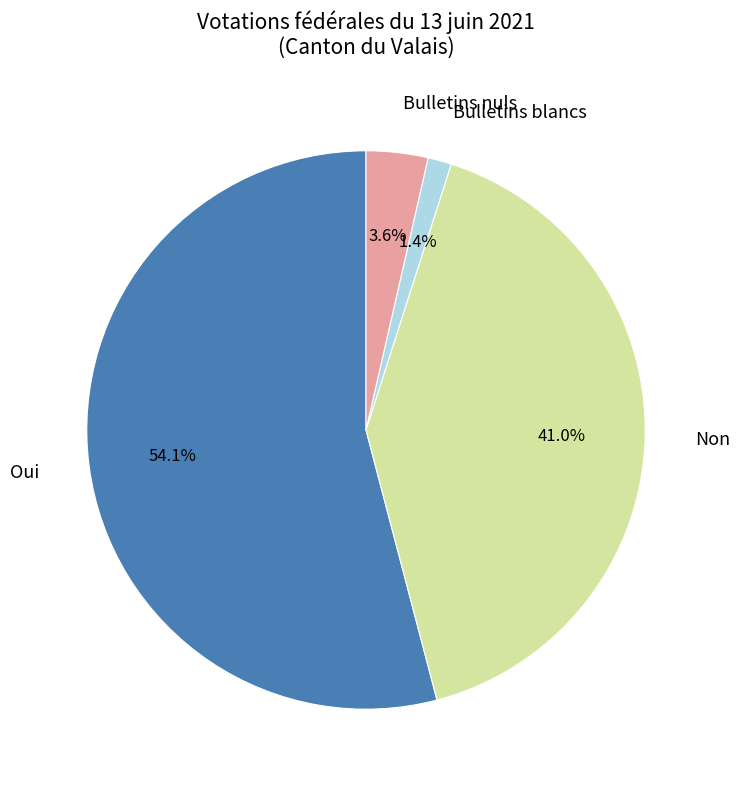

Is there any slice that represents more than half of the pie?

Yes